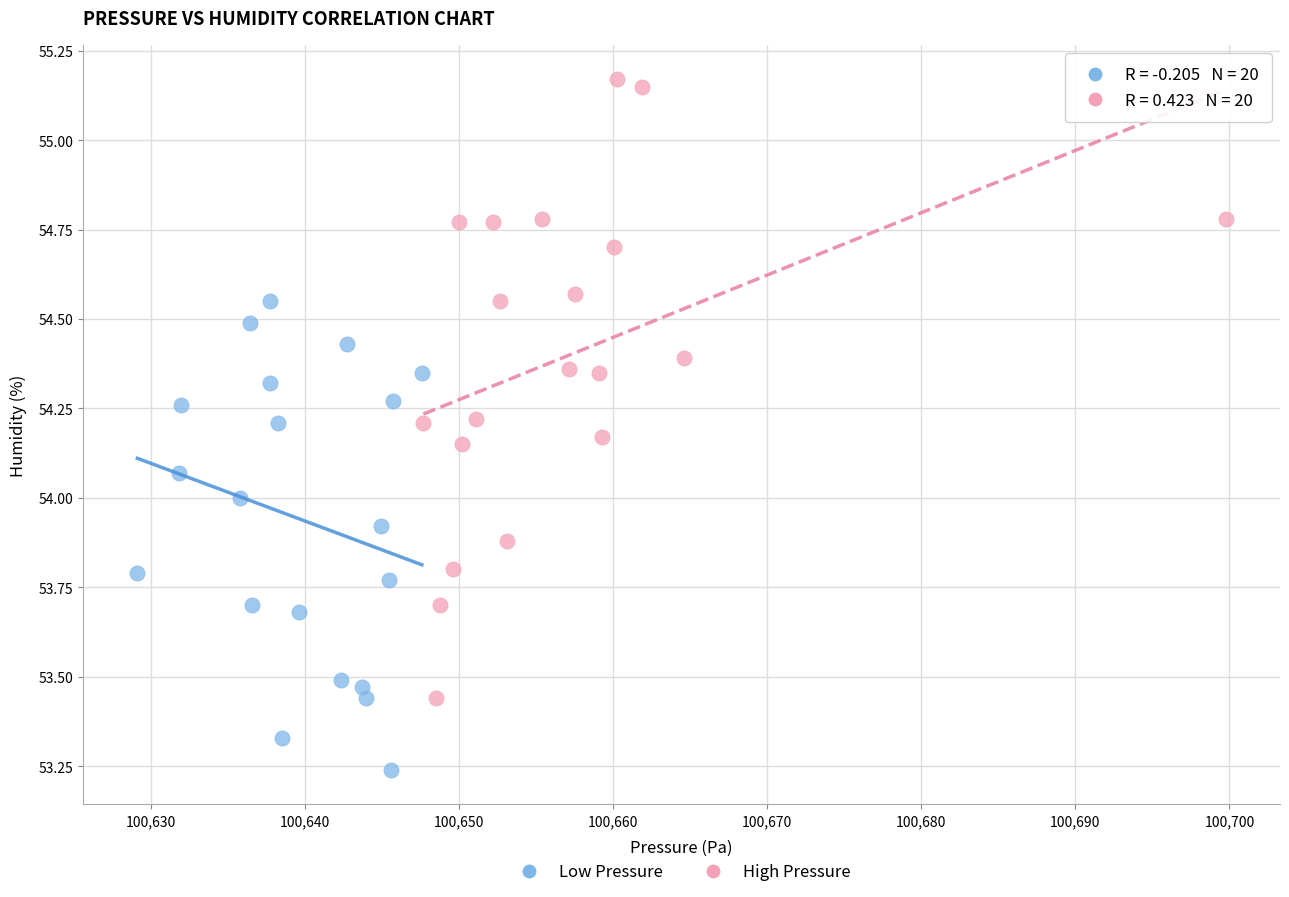

Which series has the largest Y range (max minus min)?

High Pressure